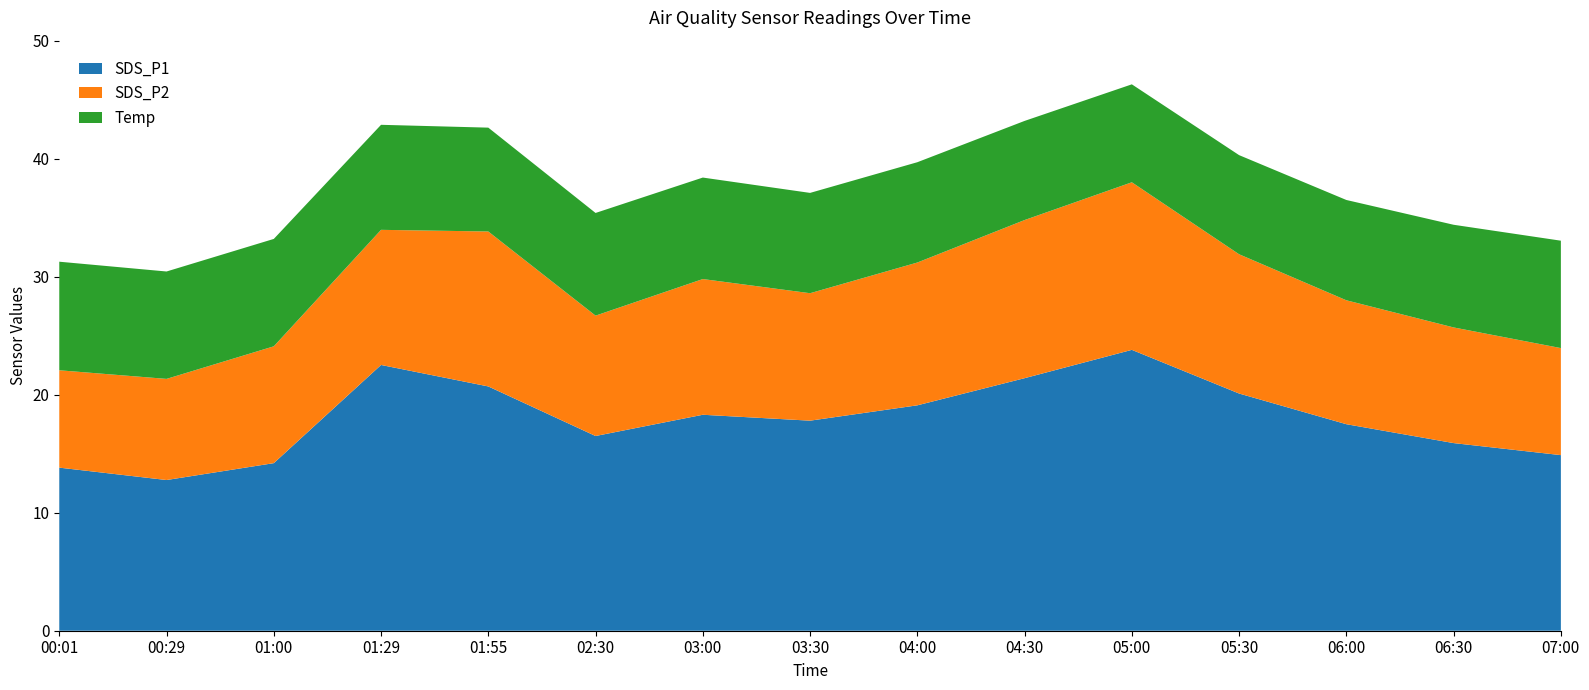

Reading left to right, what are all the values shown in this chart?

SDS_P1: 13.8	12.8	14.2	22.5	20.7	16.5	18.3	17.8	19.1	21.4	23.8	20.1	17.5	15.9	14.9
SDS_P2: 8.2	8.6	9.9	11.4	13.1	10.2	11.5	10.8	12.1	13.4	14.2	11.8	10.5	9.8	9.1
Temp: 9.2	9.1	9.1	8.9	8.8	8.7	8.6	8.5	8.5	8.4	8.3	8.4	8.5	8.7	9.1